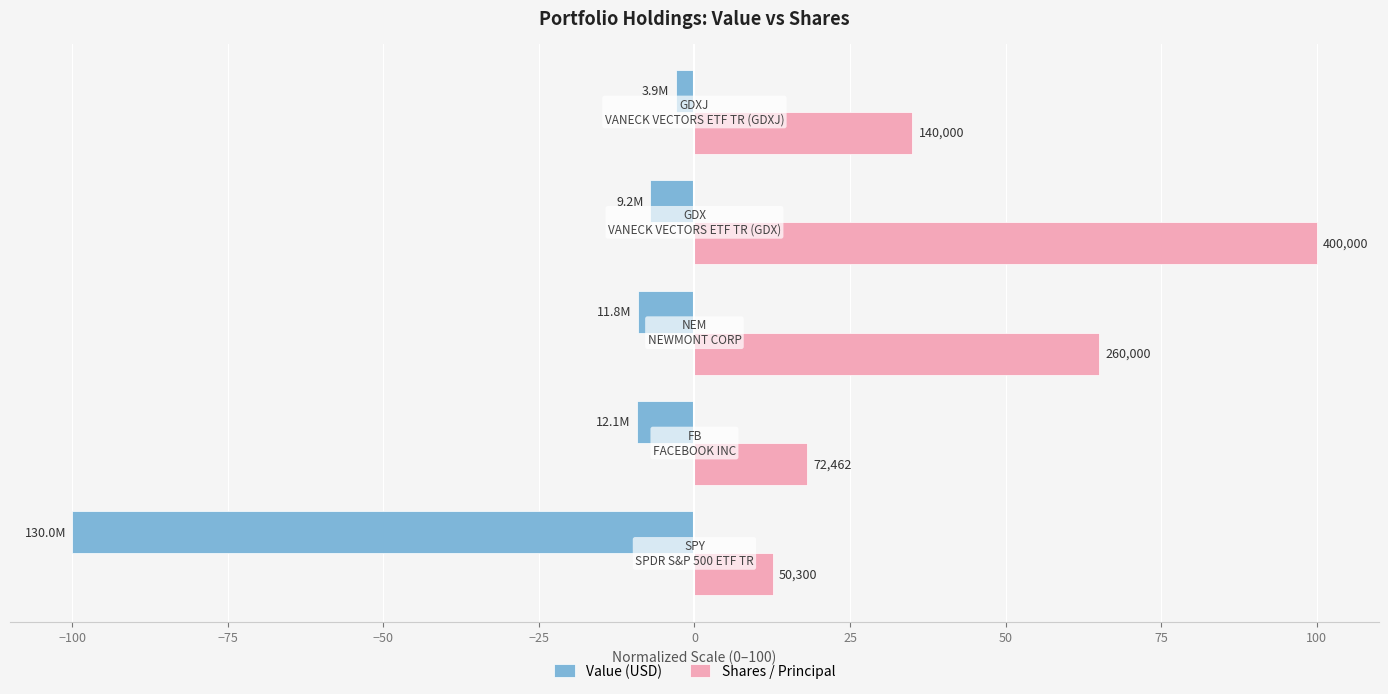

What is the value of the Value (USD) bar at the 4th from the left?

-7.1